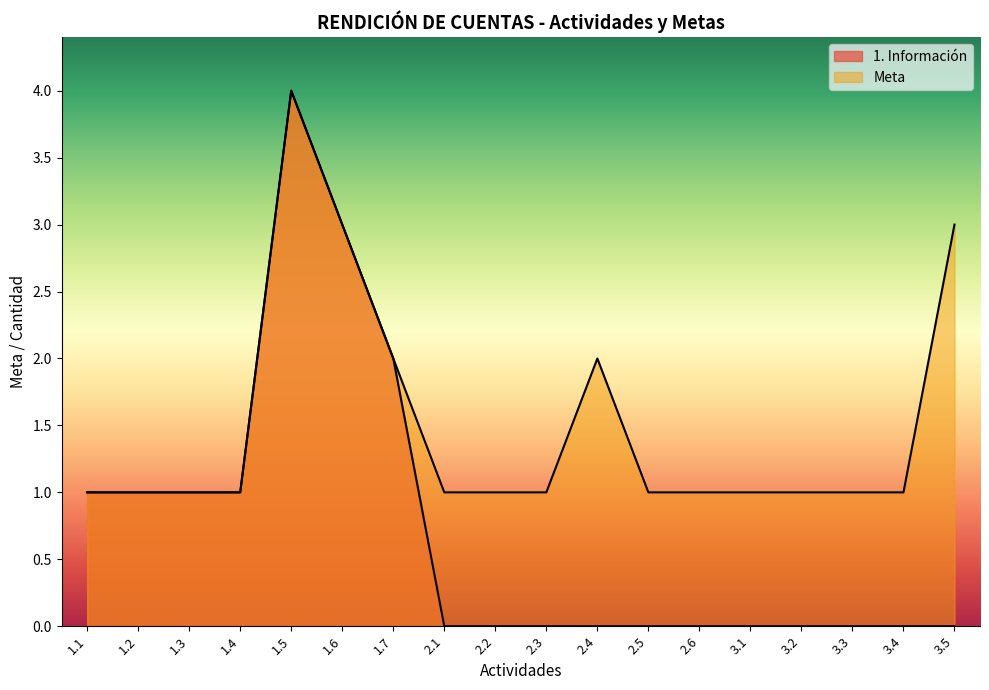

What is the difference between the maximum and minimum values in the 1. Información series?

4